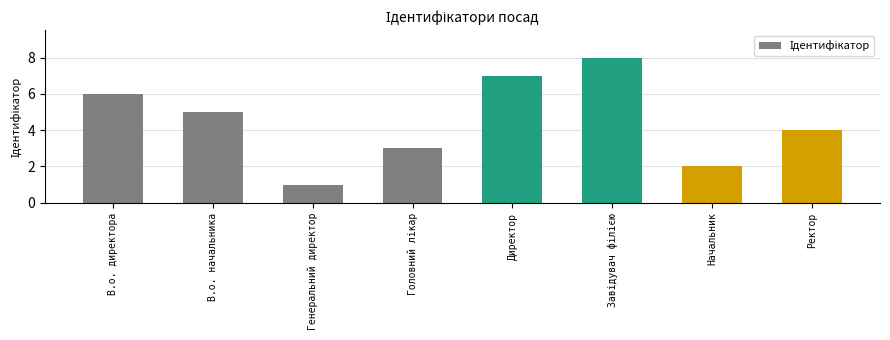

How many bars are there in total?

8